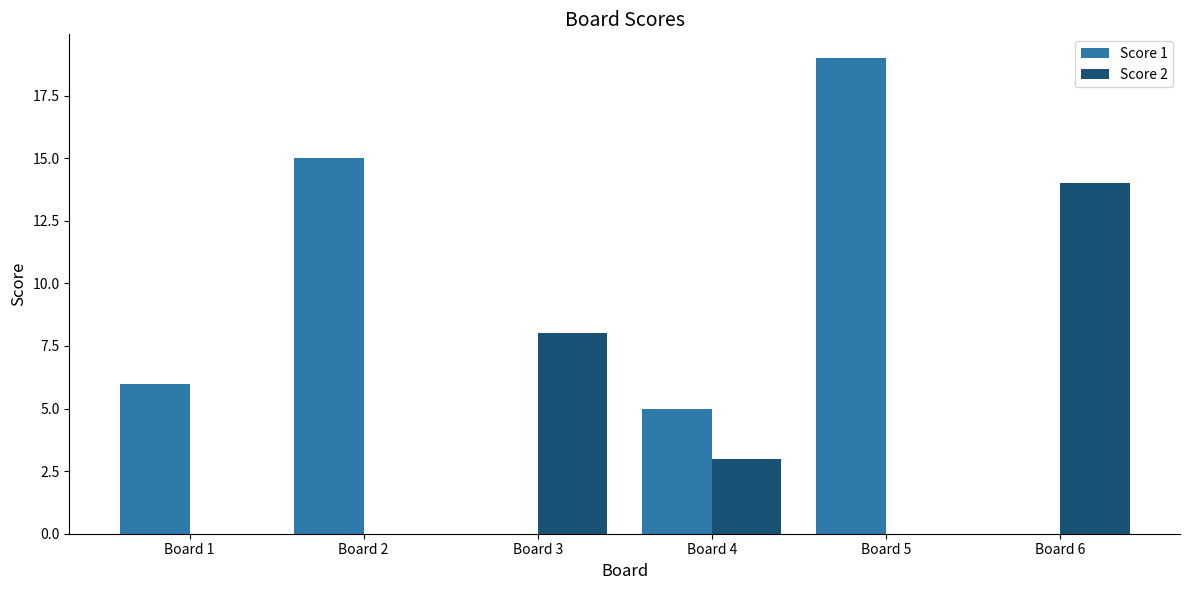

Reading right to left, what are all the values shown in this chart?

Score 1: 0	19	5	0	15	6
Score 2: 14	0	3	8	0	0